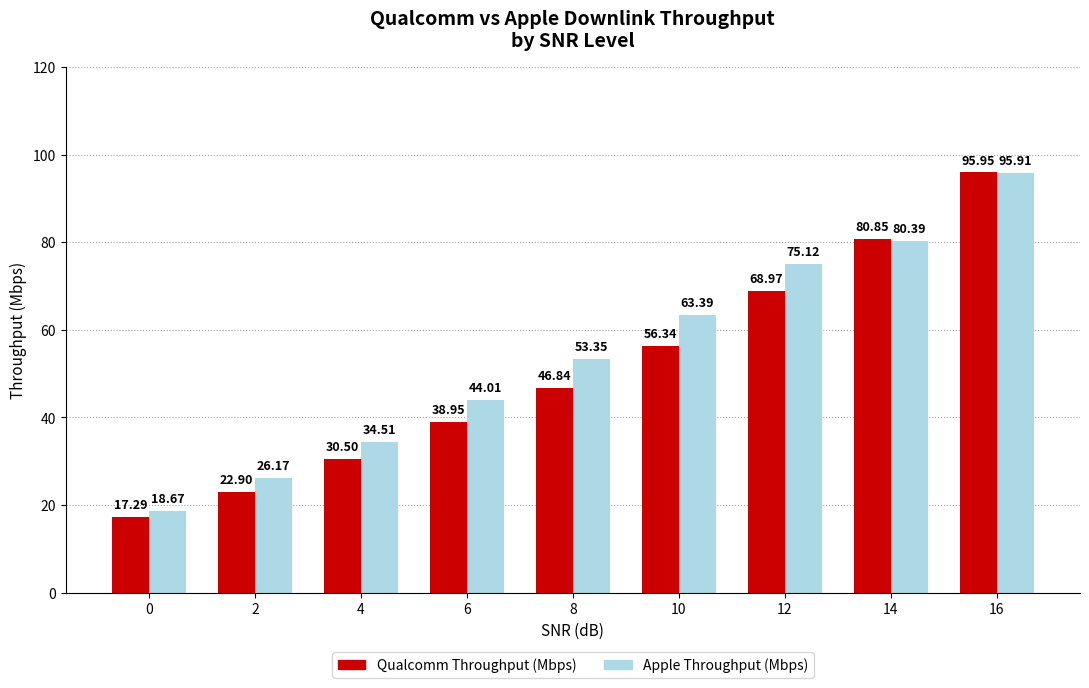

How many data points does each series have?

9